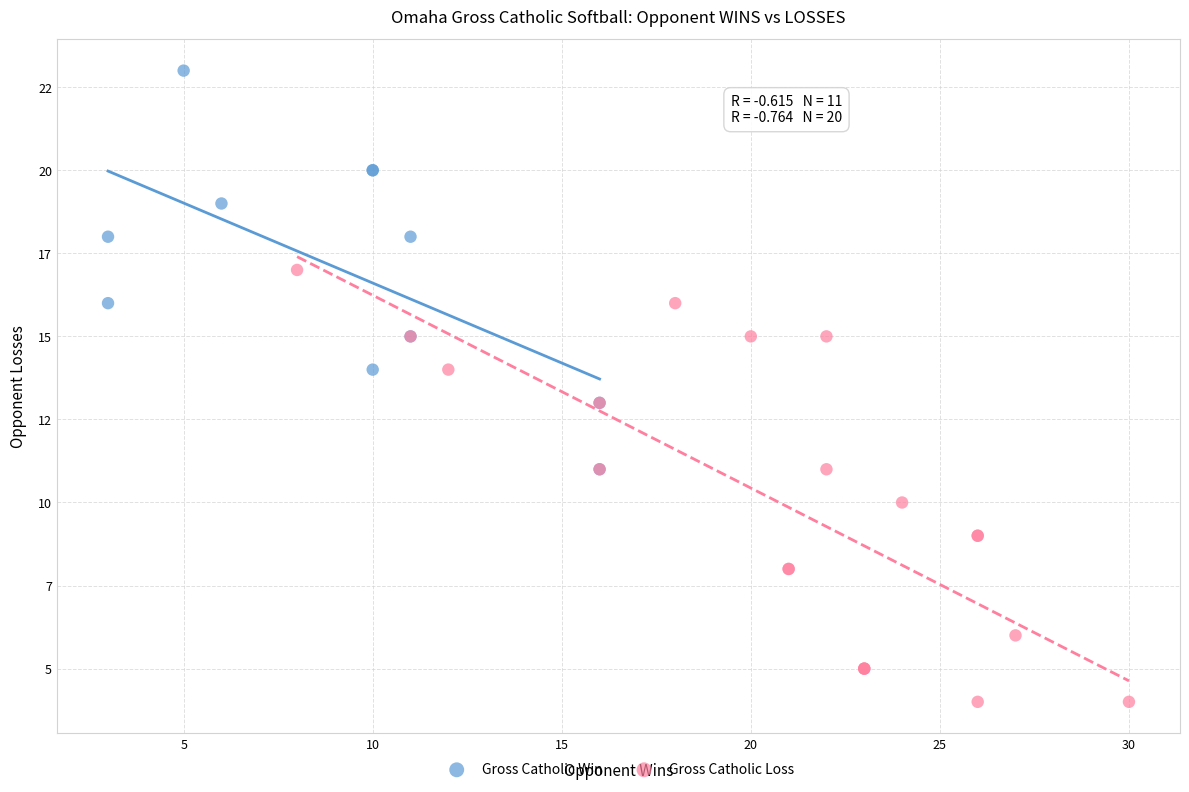

What are all the series names shown in the legend?

Gross Catholic Win, Gross Catholic Loss